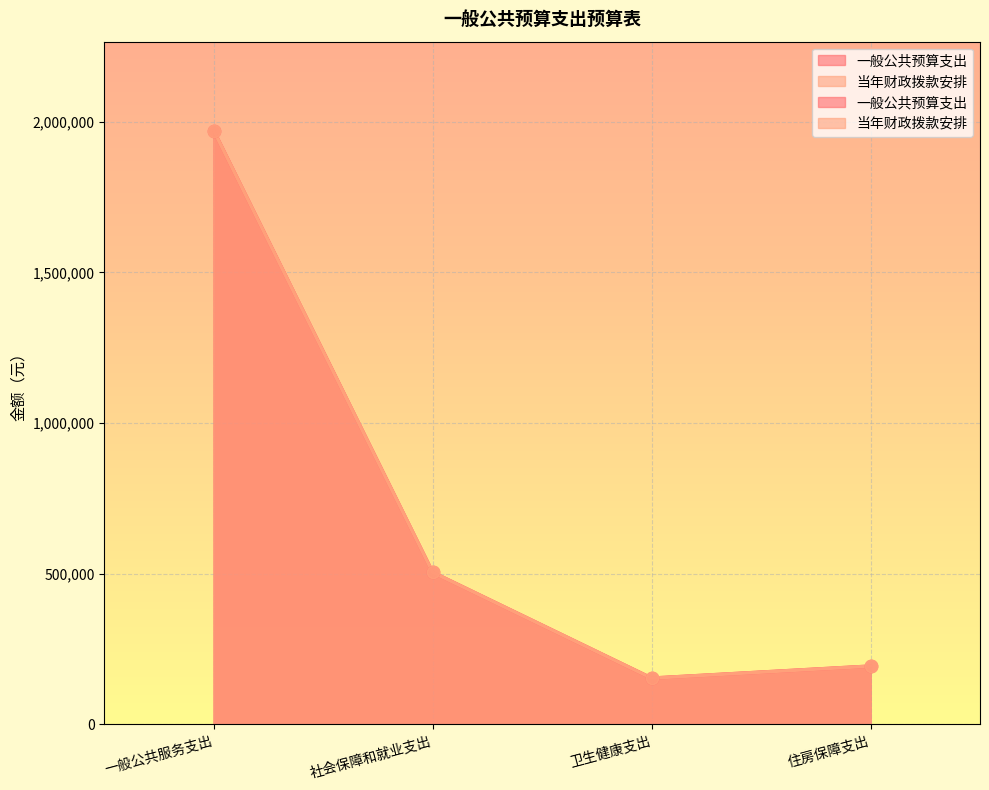

Is the value of 一般公共预算支出 at 卫生健康支出 greater than the value of 当年财政拨款安排 at 一般公共服务支出?

No